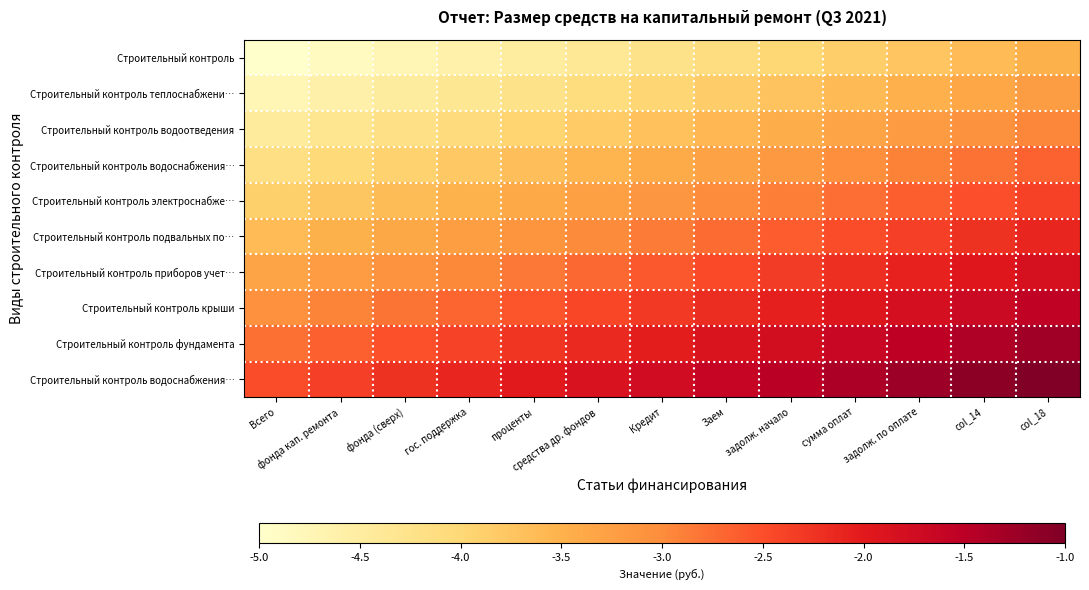

At how many categories does at least one series exceed -2?

8